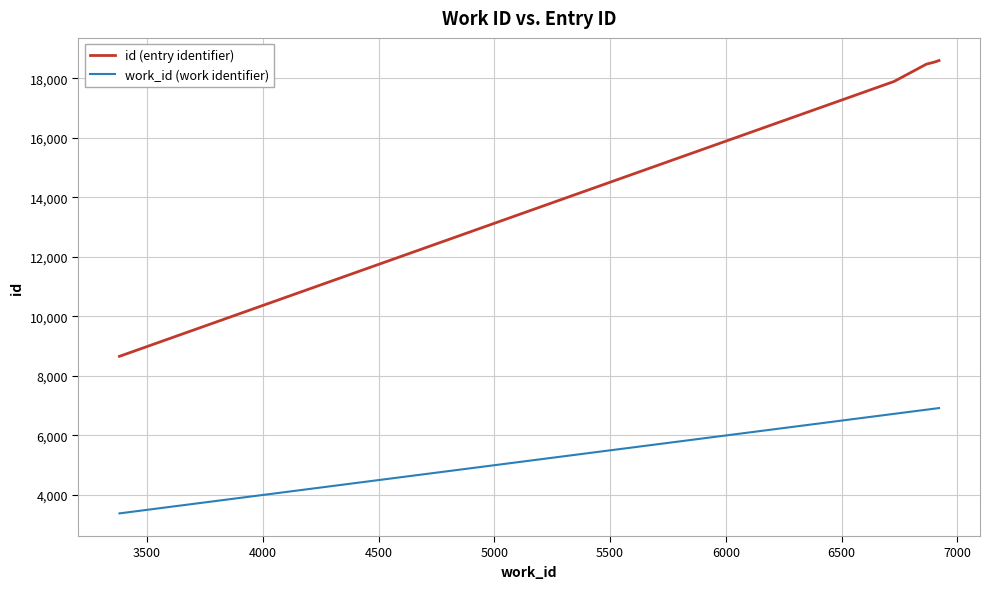

List the series in order of their peak value, highest first.

id (entry identifier), work_id (work identifier)